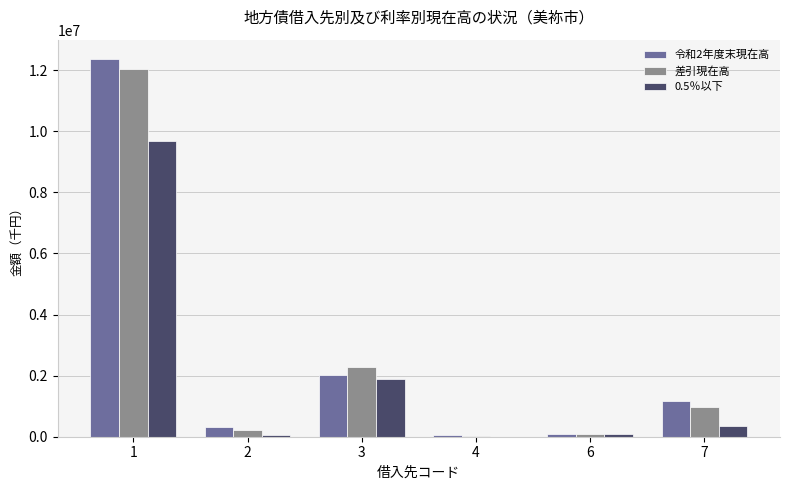

What is the spread (max minus min) of values at 6?

15700